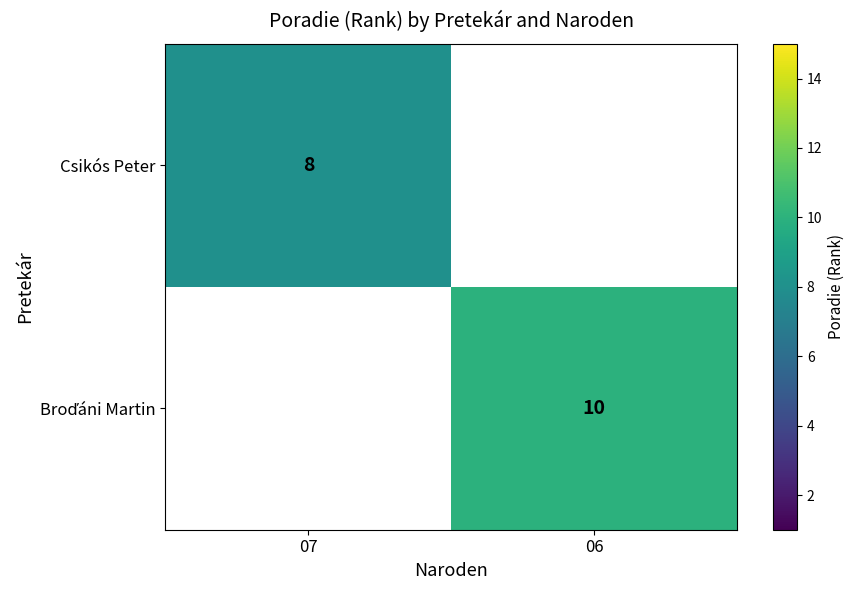

Between 07 and 06, which is larger?

06